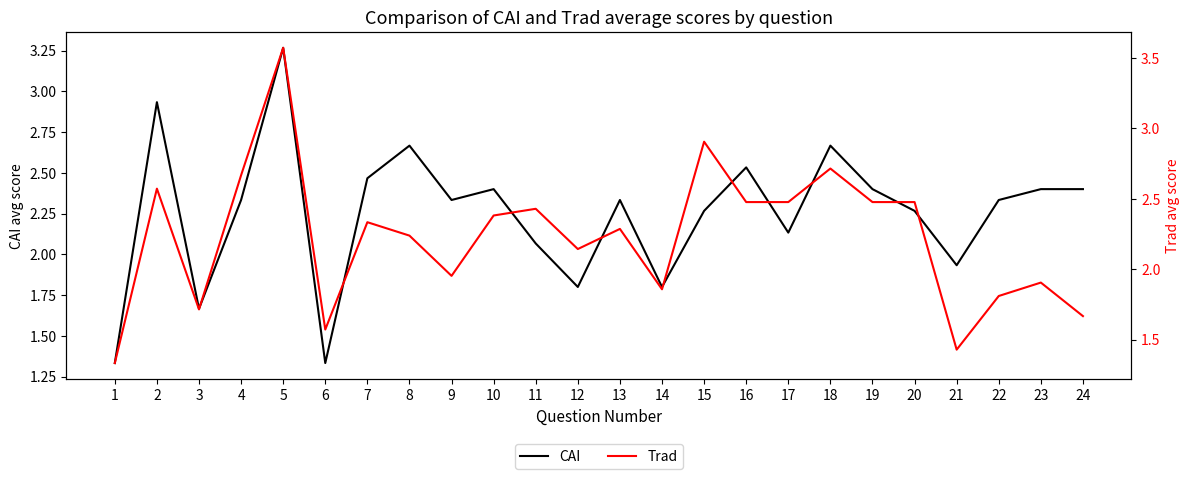

Which category has the highest value in the CAI series?

5